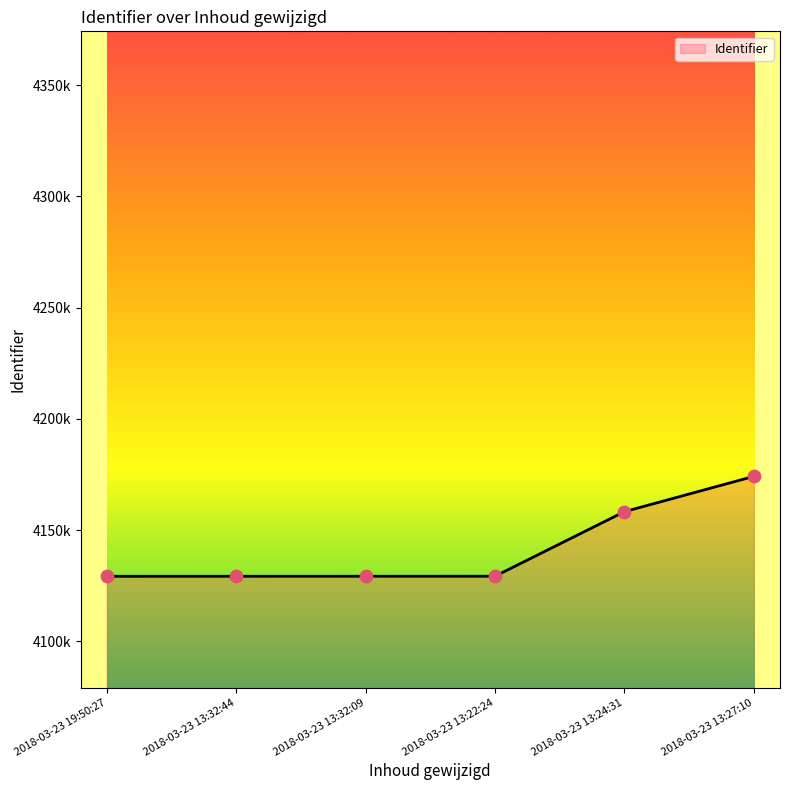

Between 2018-03-23 13:32:09 and 2018-03-23 13:32:44, which is larger?

2018-03-23 13:32:09